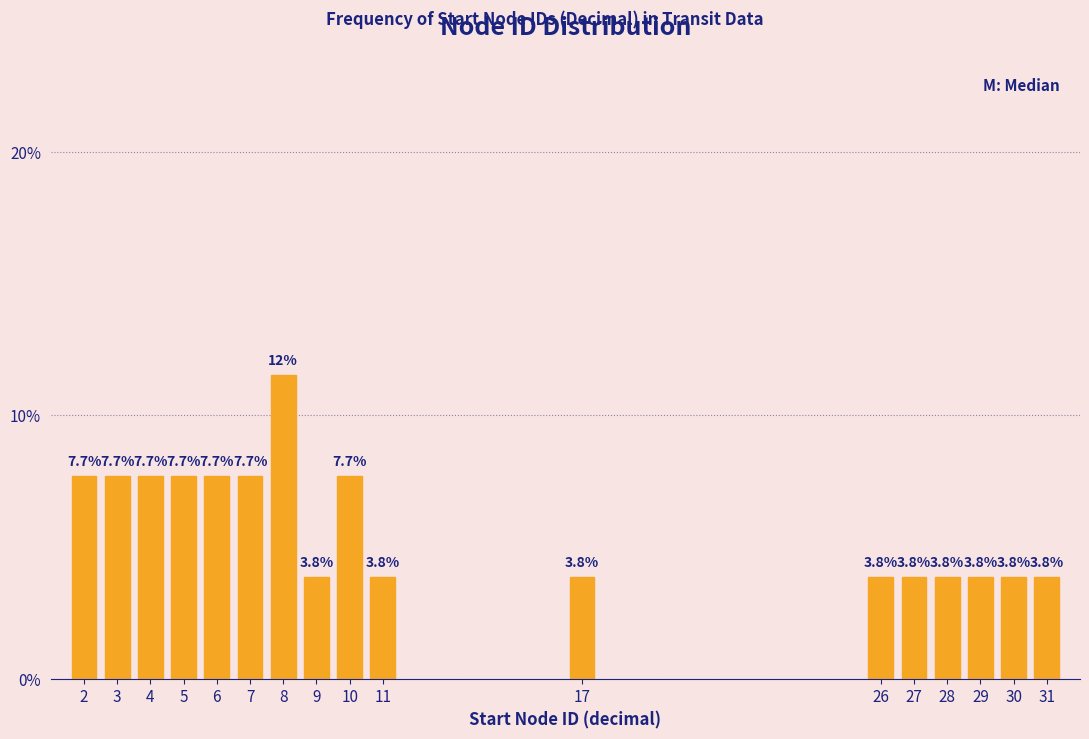

Reading left to right, list all the values displayed in this chart.

7.7	7.7	7.7	7.7	7.7	7.7	11.5	3.8	7.7	3.8	3.8	3.8	3.8	3.8	3.8	3.8	3.8